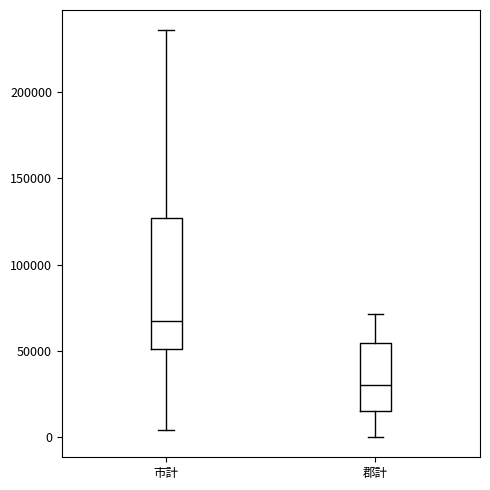

Reading left to right, read every box against the y-axis: the position of its median line, the range the box covers, and the ends of its whiskers. The values are not printed on the chart, so give them approximately, as read against the axis.

市計: median 65000, box 50000 to 125000, whiskers 5000 to 235000
郡計: median 30000, box 15000 to 55000, whiskers 0 to 70000